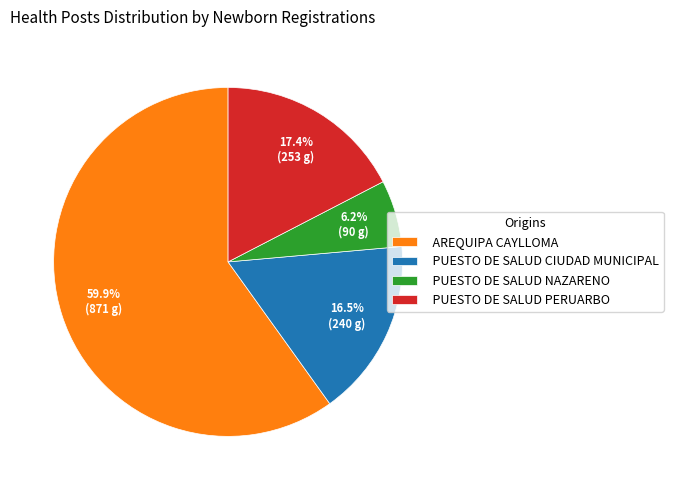

What percentage is the AREQUIPA CAYLLOMA slice, to the nearest percent?

60%